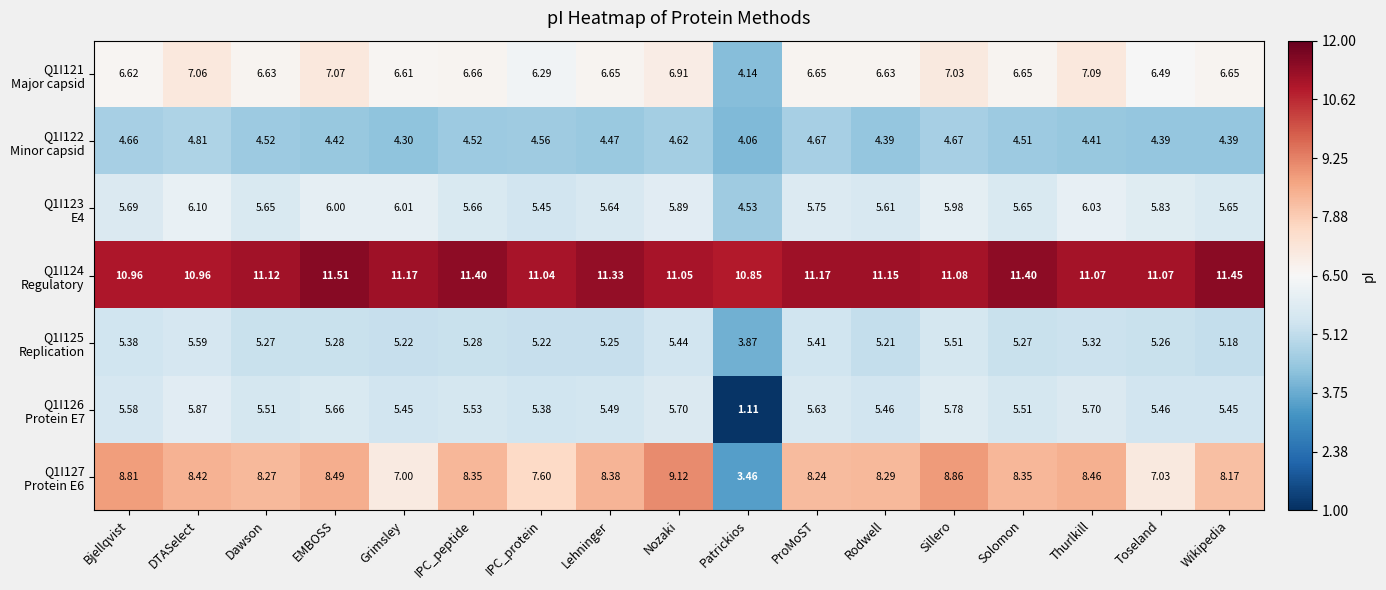

Count the number of categories in the chart.

17